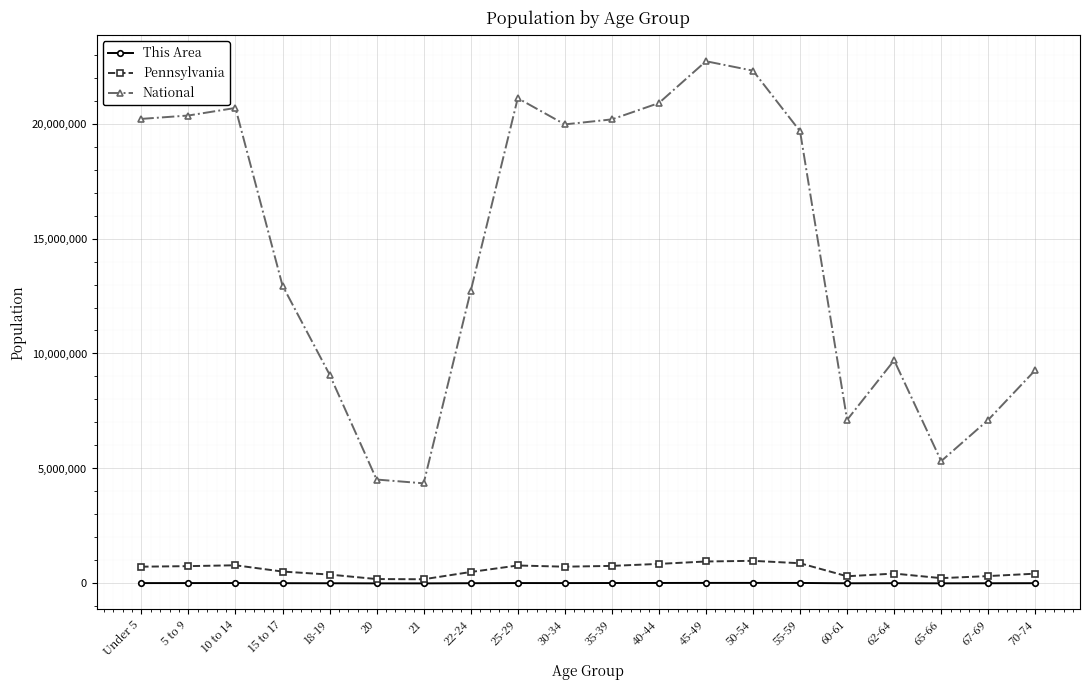

List the series in order of their peak value, highest first.

National, Pennsylvania, This Area